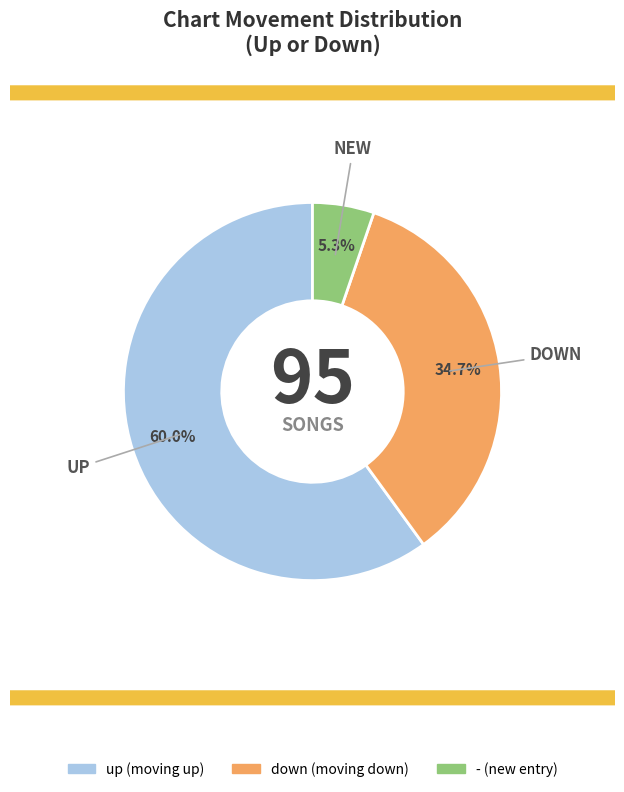

Which category has the biggest portion of the pie?

up